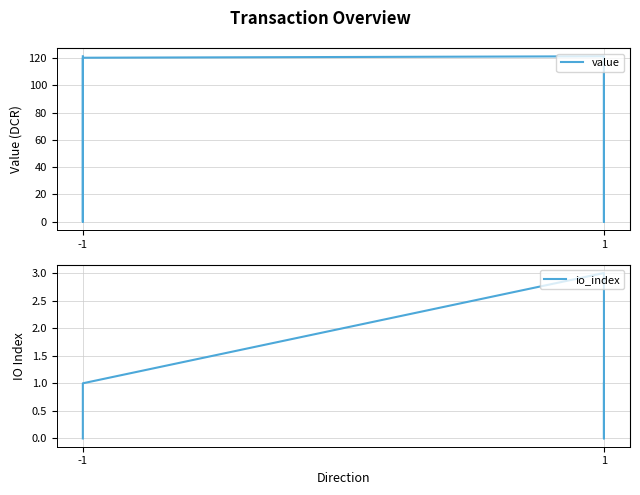

Is it true that io_index equals 1.4 at -1?

False